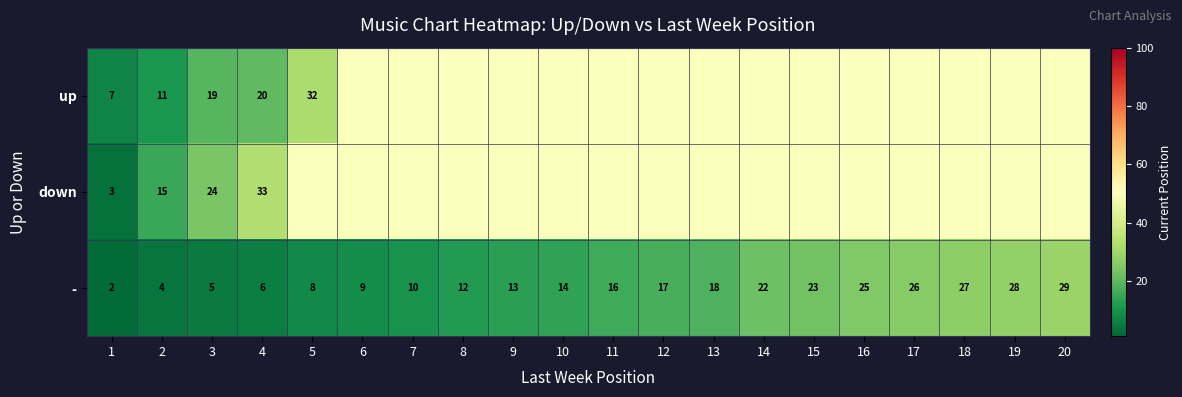

What is the difference between the second highest and minimum values in the - series?

26